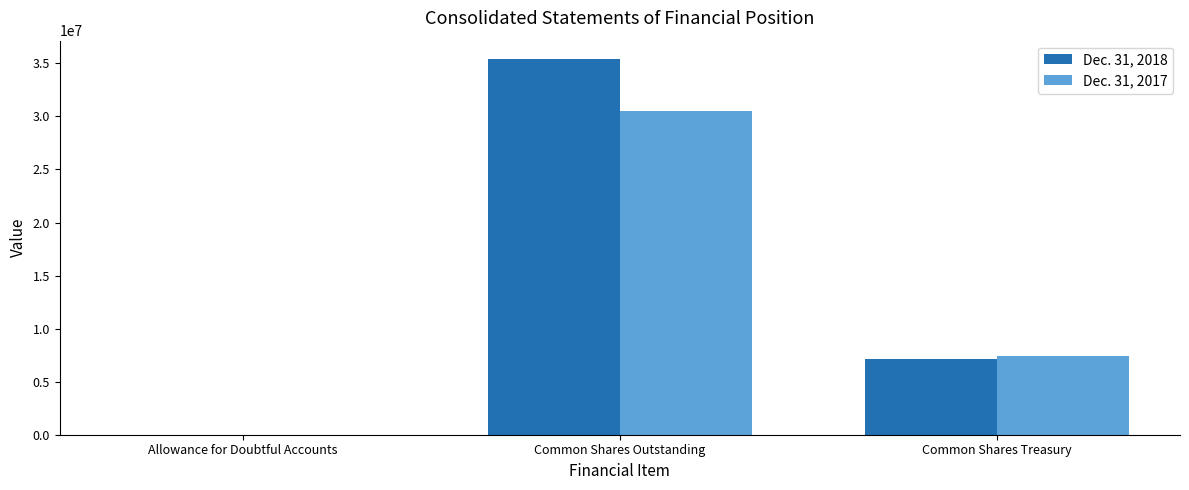

What are all the series names shown in the legend?

Dec. 31, 2018, Dec. 31, 2017